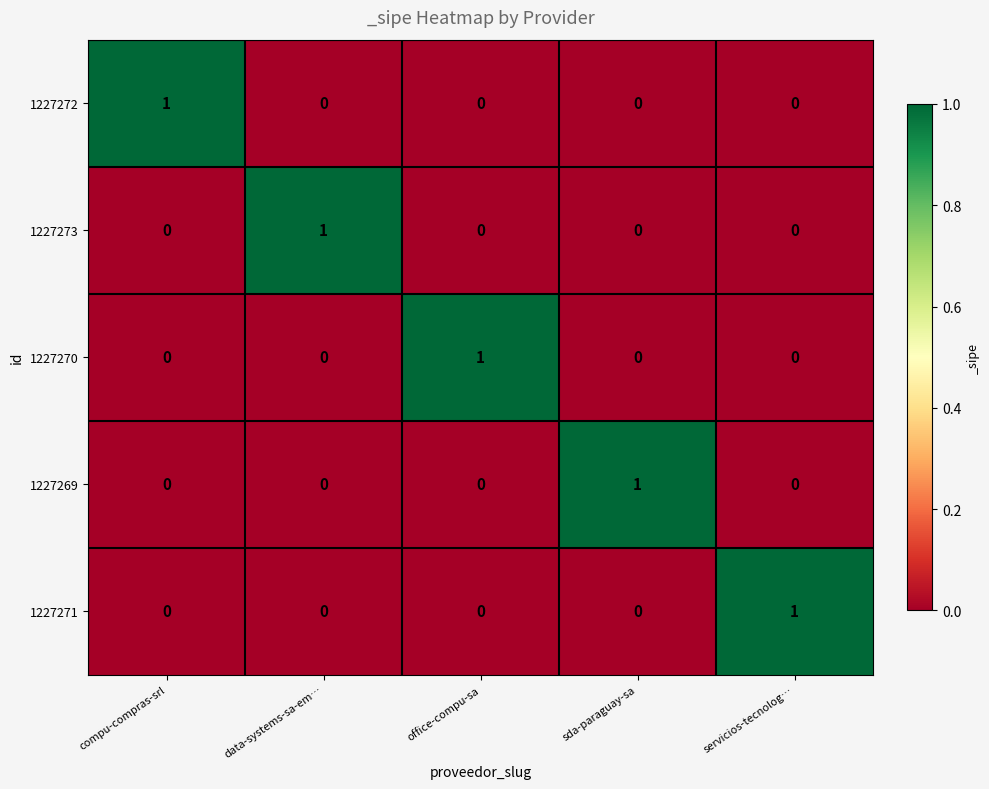

The value of 1227270 at sda-paraguay-sa is -1. True or false?

False